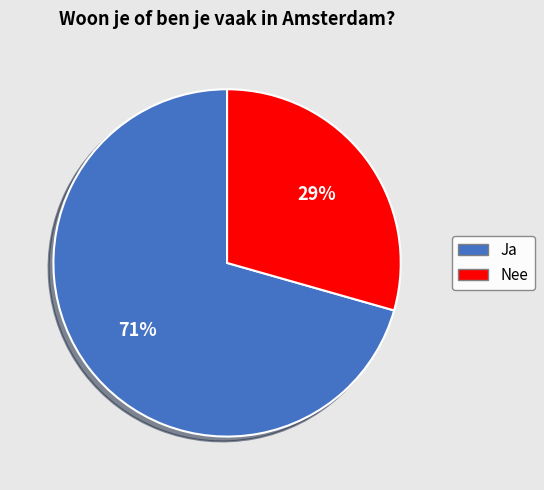

What is the smallest slice in the pie chart?

Nee